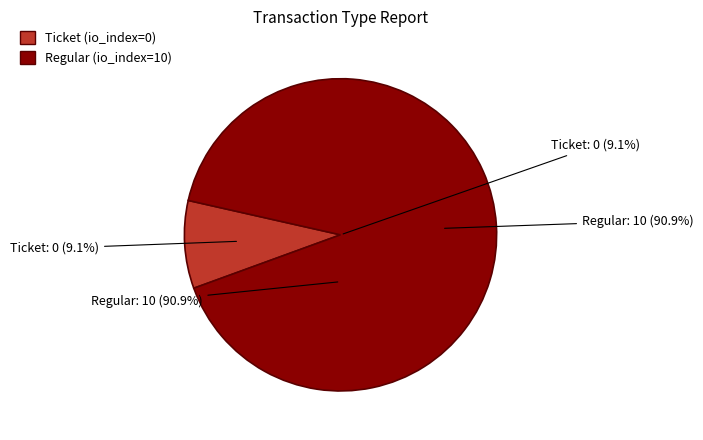

Is there any slice that represents more than half of the pie?

Yes